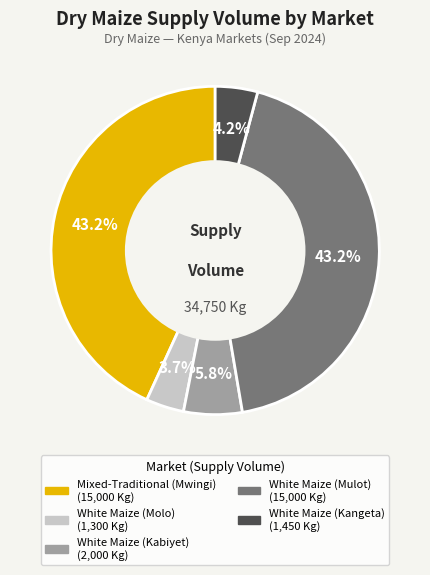

Does White Maize (Kabiyet) account for over 50% of the chart?

No